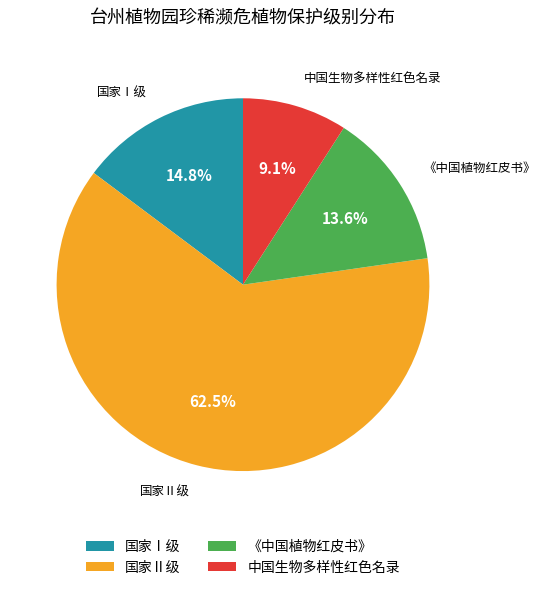

What is the largest slice in the pie chart?

国家Ⅱ级